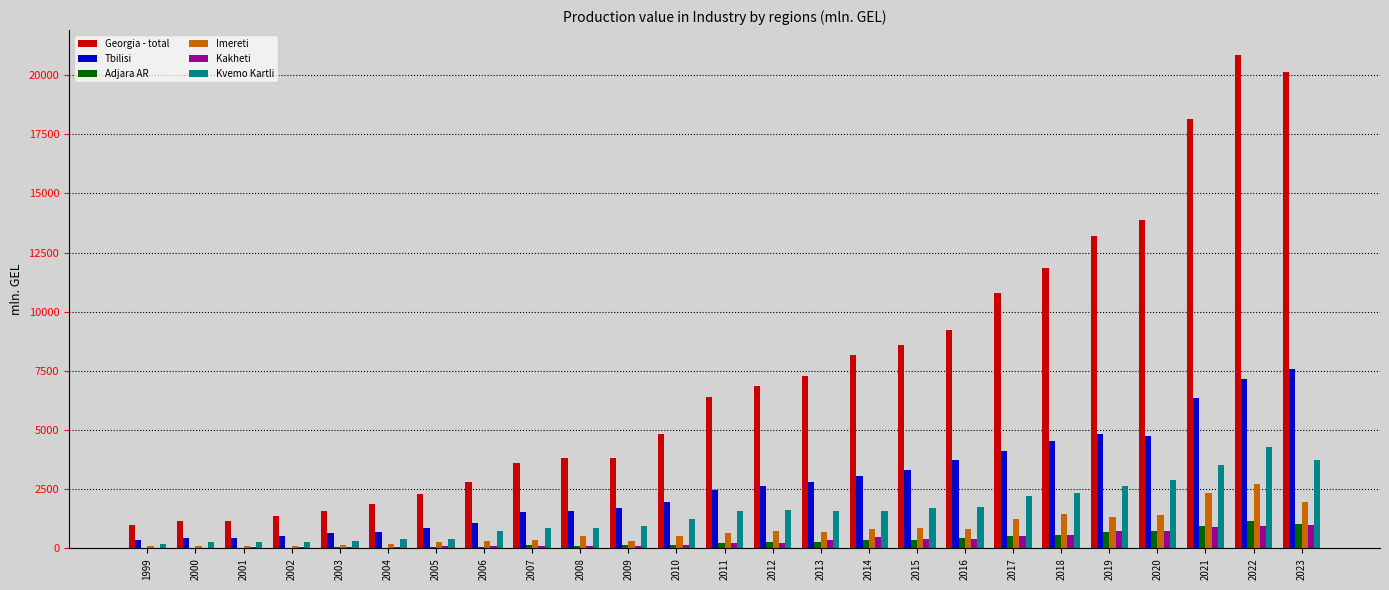

Which series has the largest total across all categories?

Georgia - total